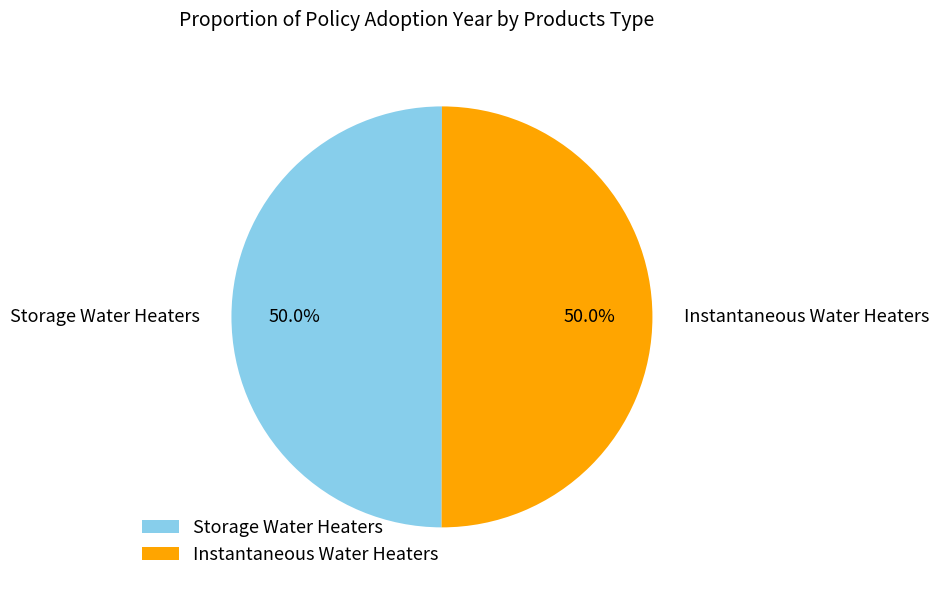

What percentage is the Storage Water Heaters slice, to the nearest percent?

50%